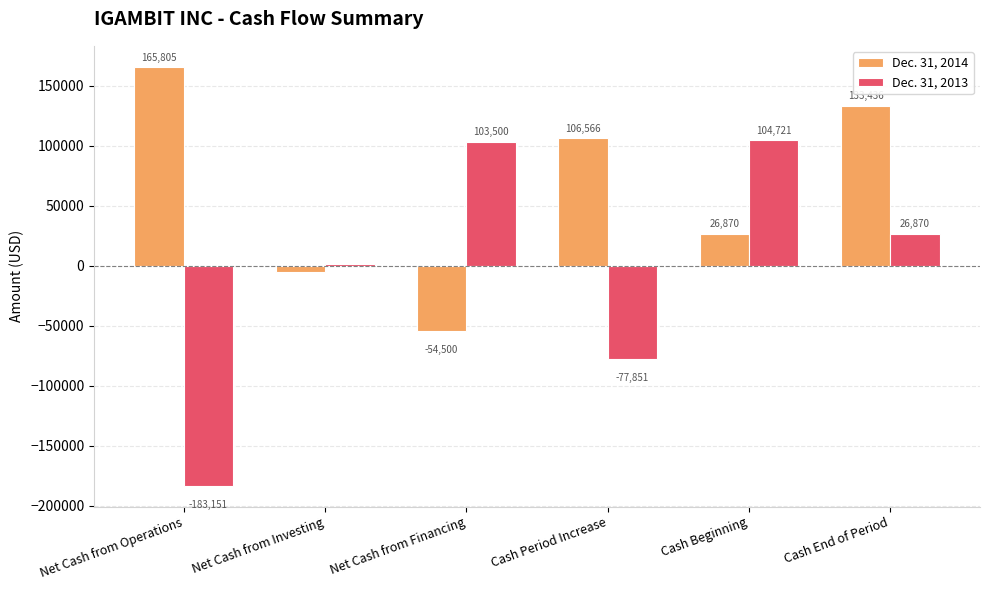

At how many categories does at least one series exceed 7240?

5